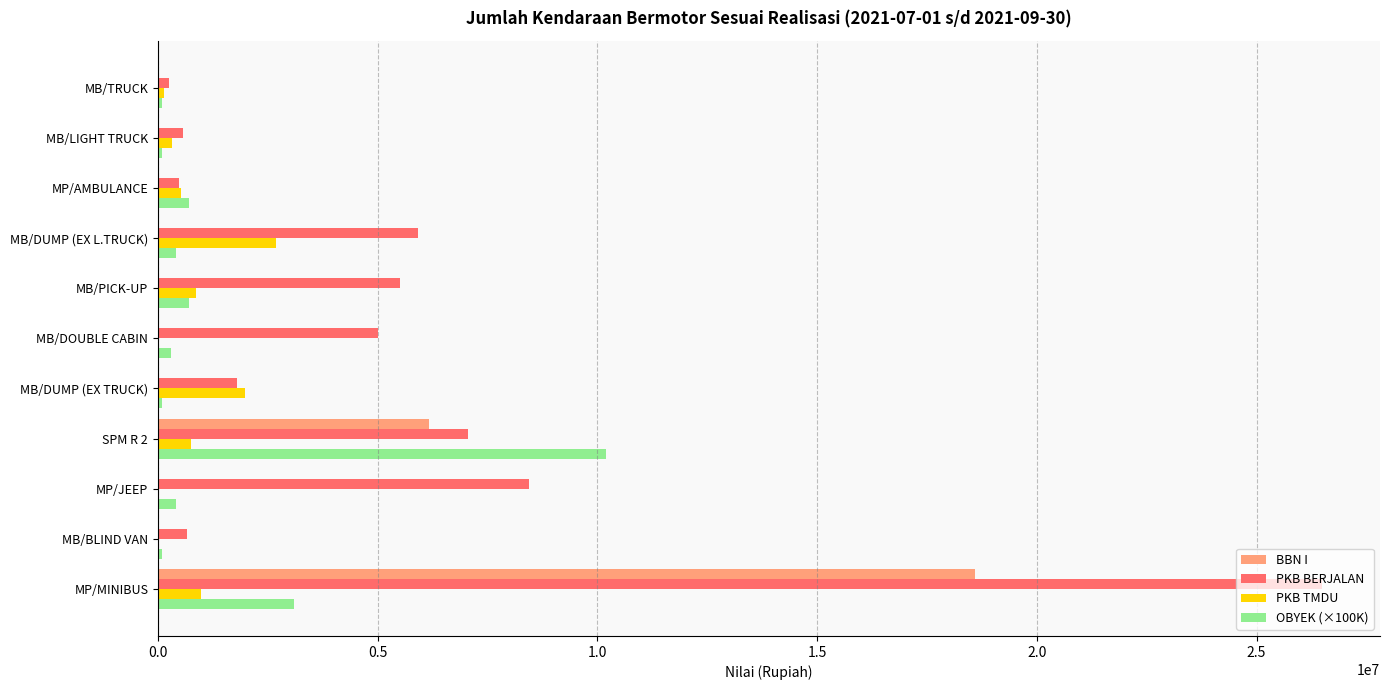

What is the sum of all BBN I values?

24765000